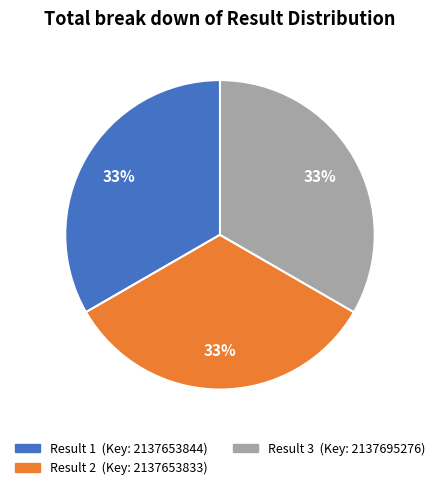

To the nearest percent, what is the average slice percentage?

33%